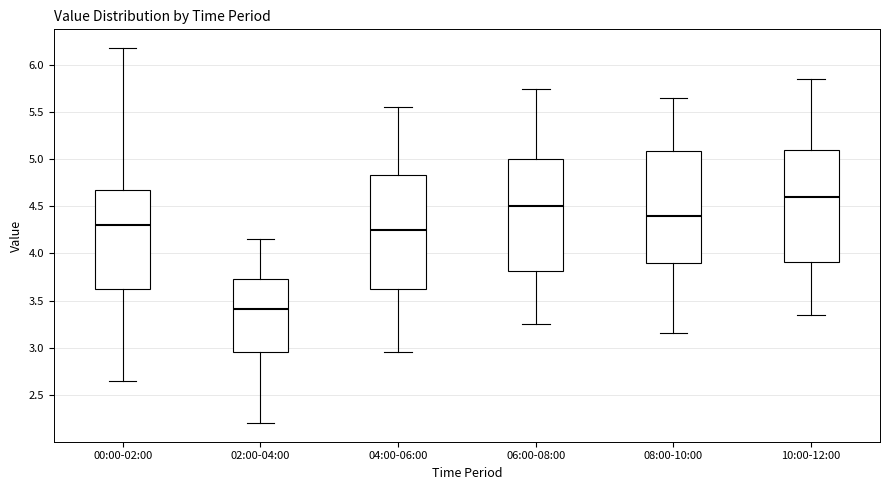

Which box's median line is the highest?

10:00-12:00